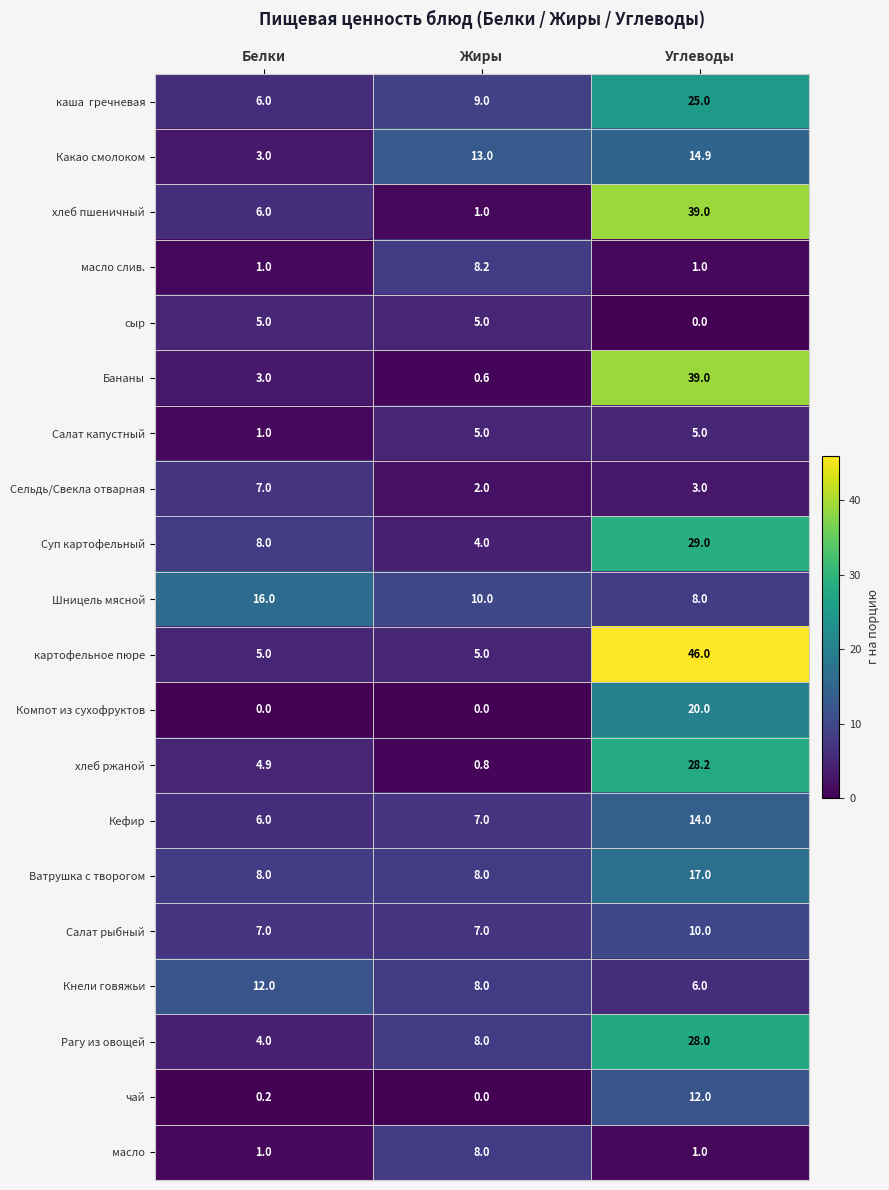

Count the number of categories in the chart.

3